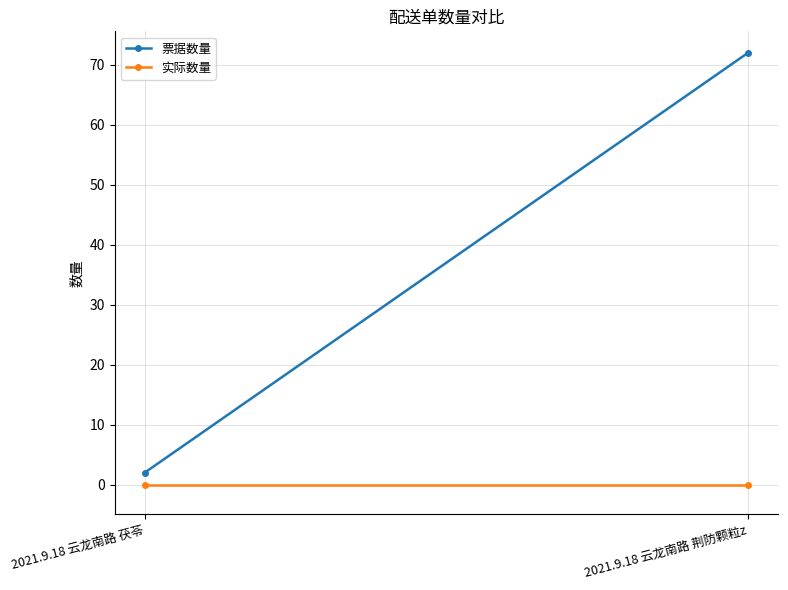

How many lines are shown in the chart?

2